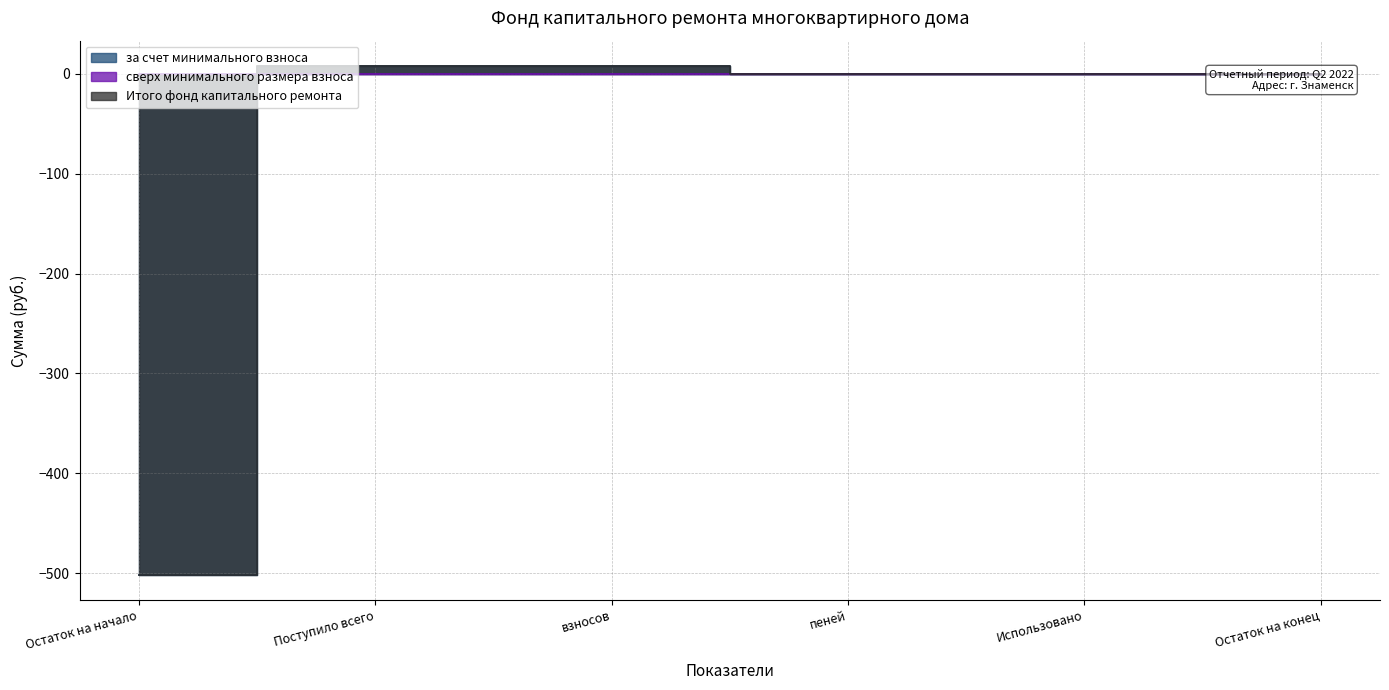

Which series has the largest total across all categories?

за счет минимального взноса